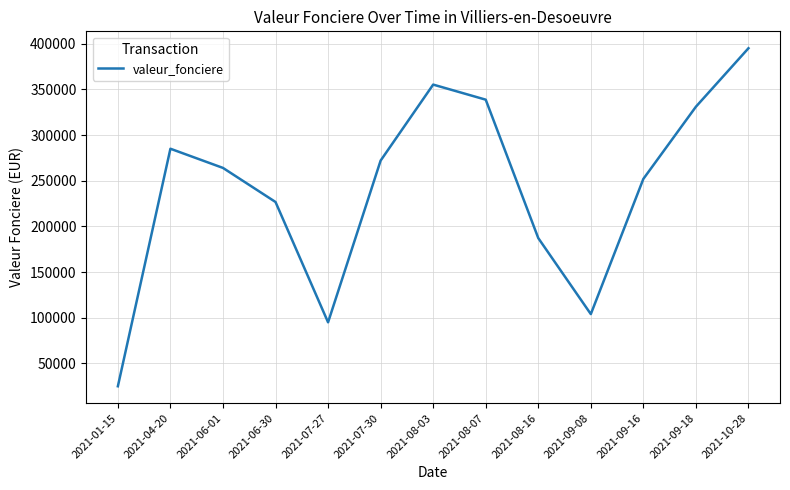

What is the minimum value shown in the chart?

25000